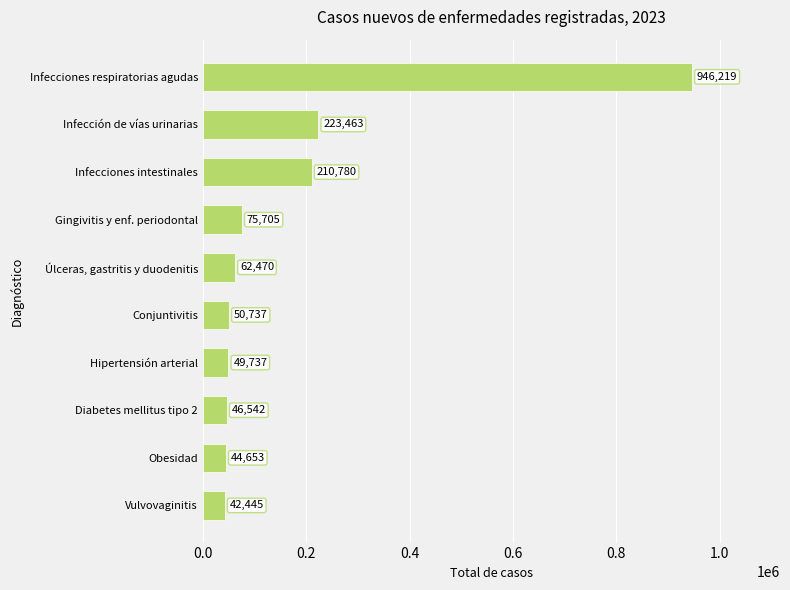

What is the sum of all values?

1752751